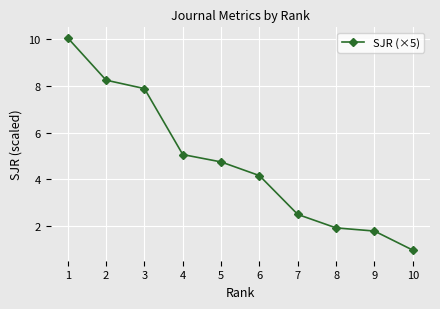

What is the difference between the maximum and minimum values?

9.1